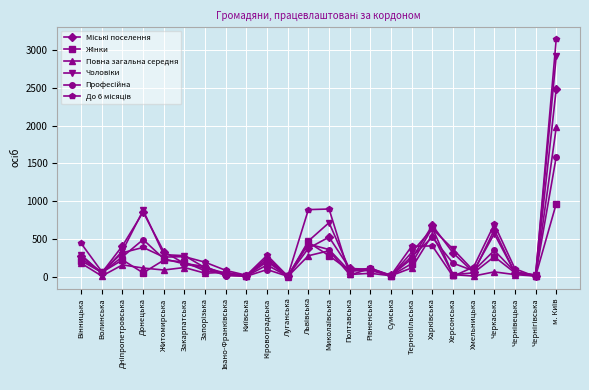

What is the label of the 4th point from the left?

Донецька